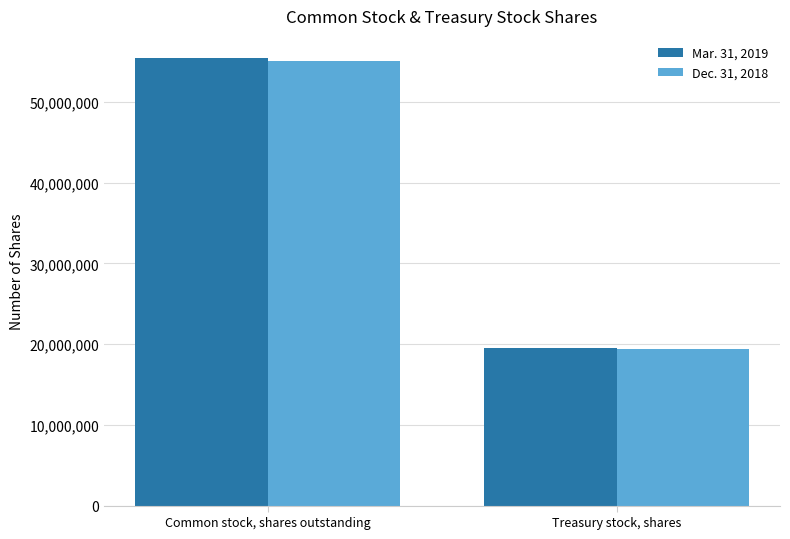

Rank the categories by Mar. 31, 2019 value from lowest to highest.

Treasury stock, shares, Common stock, shares outstanding